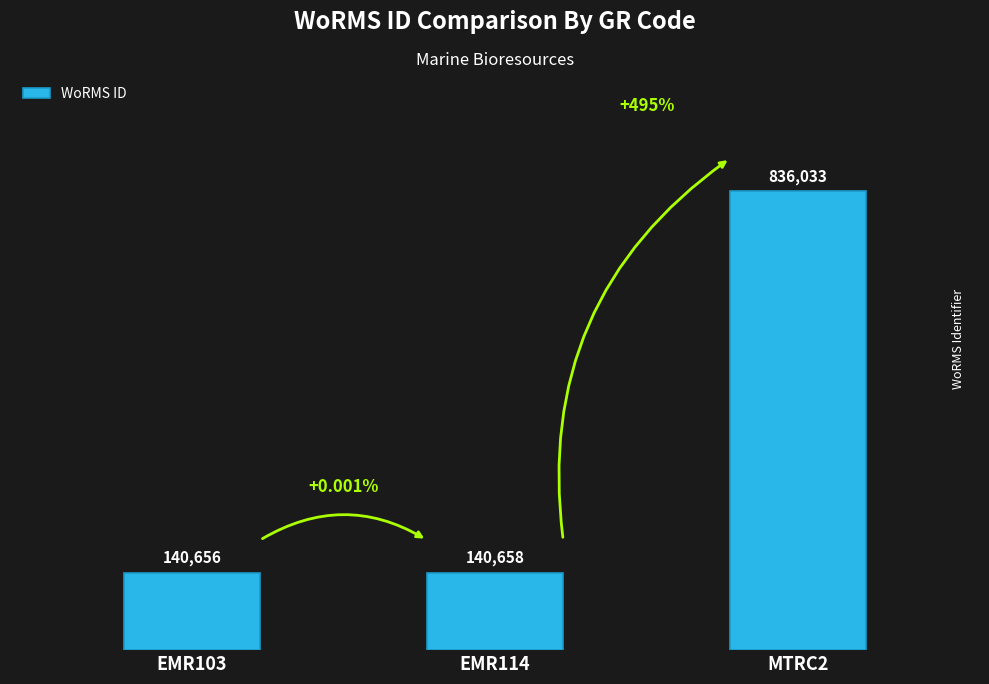

Are the bars horizontal?

No